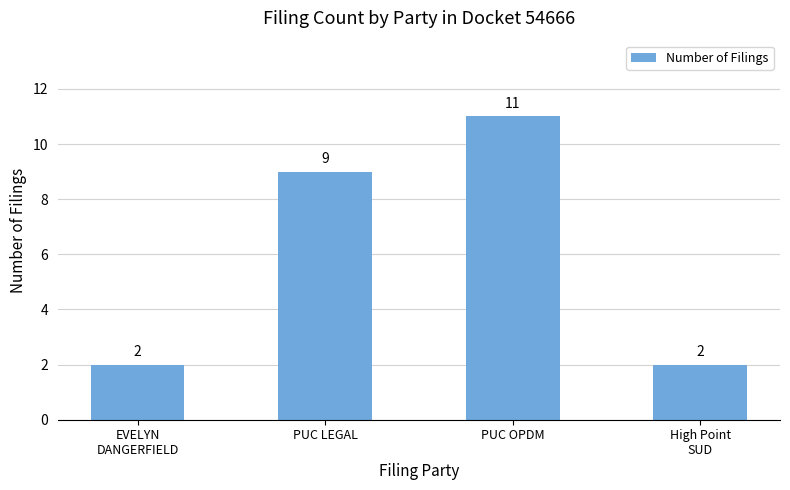

Between High Point
SUD and PUC OPDM, which is larger?

PUC OPDM